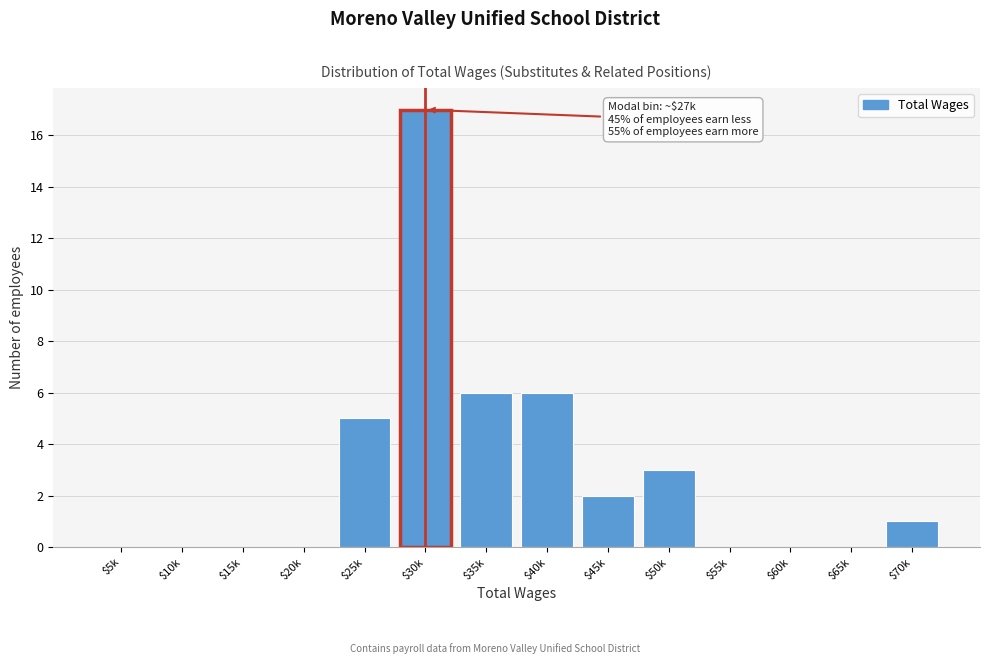

Which label corresponds to the largest value in the chart?

$30k